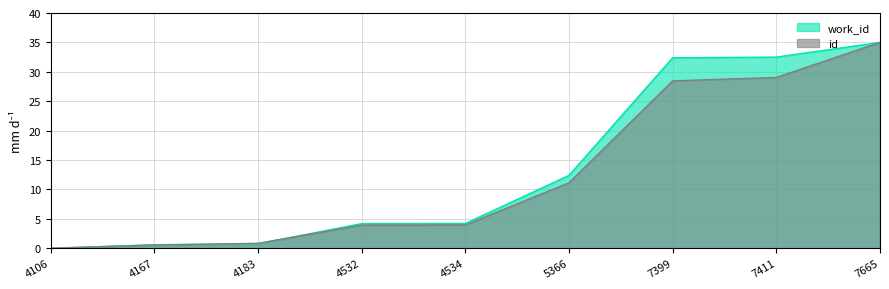

Reading left to right, transcribe all the data shown in this chart.

work_id: 0.0	0.6	0.8	4.2	4.2	12.4	32.4	32.5	35.0
id: 0.0	0.5	0.8	3.9	4.0	11.1	28.5	29.0	35.0